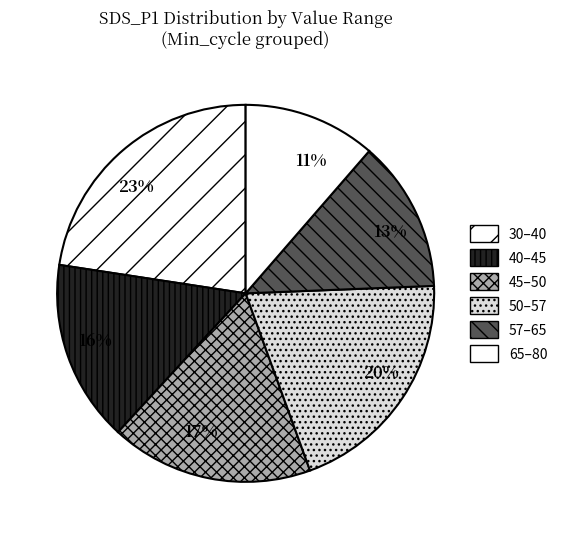

Is there a majority slice in this chart?

No